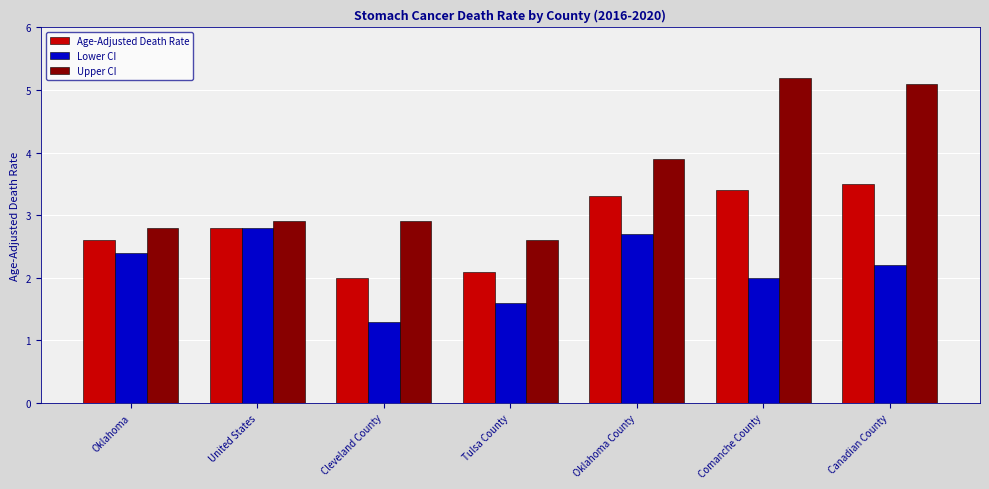

What is the maximum value for Lower CI?

2.8